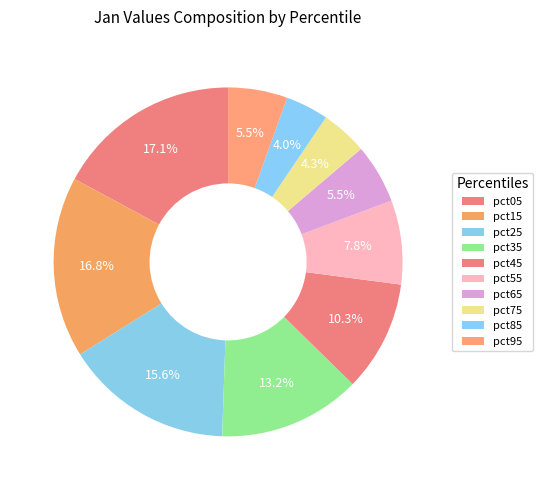

Count the number of slices in the pie.

10